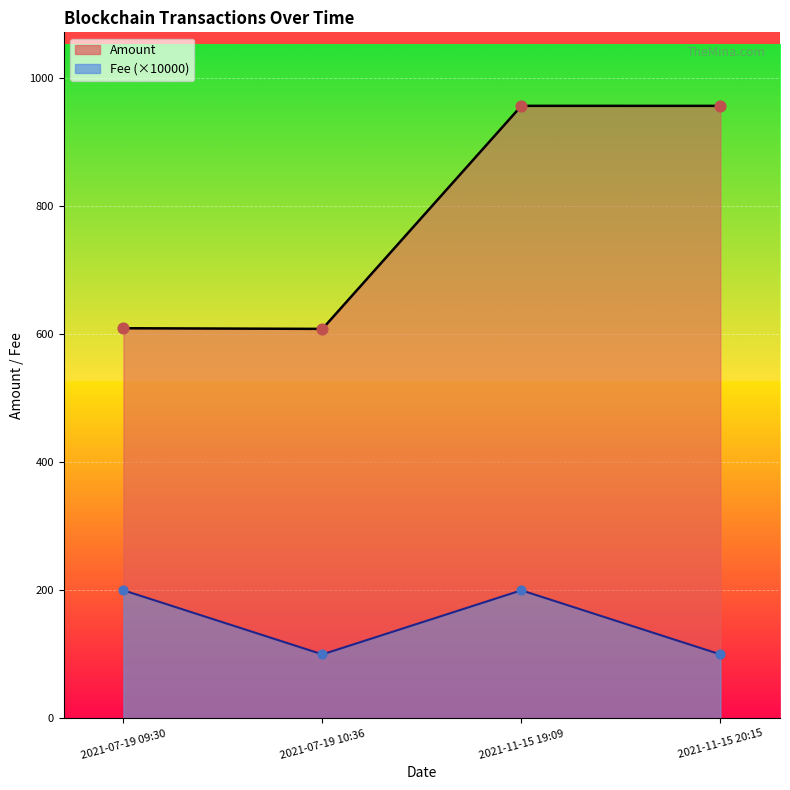

Which series contains the highest Y value?

Amount